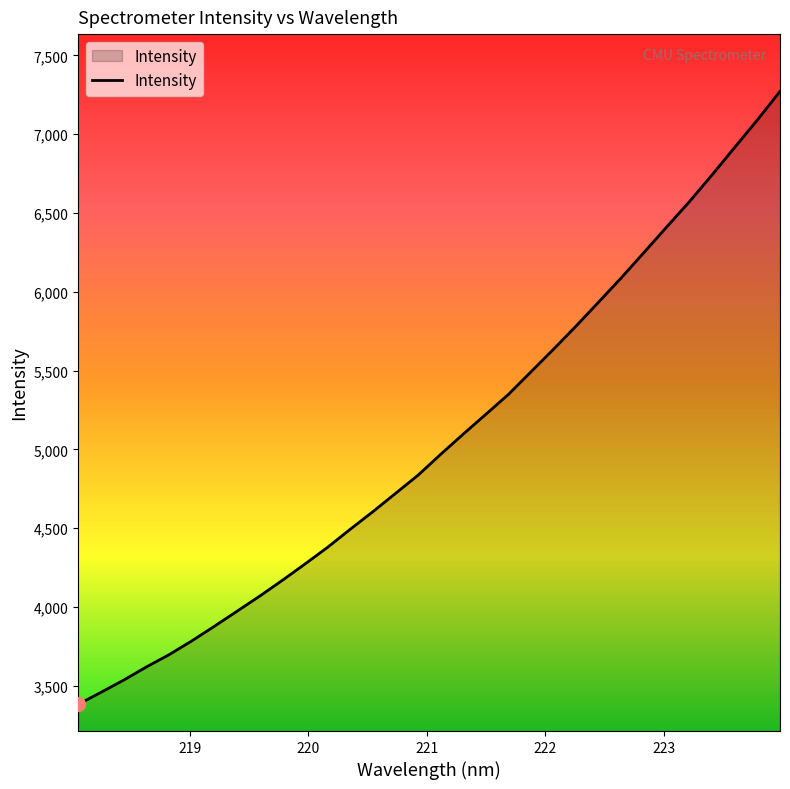

What is the greatest value displayed?

7271.6